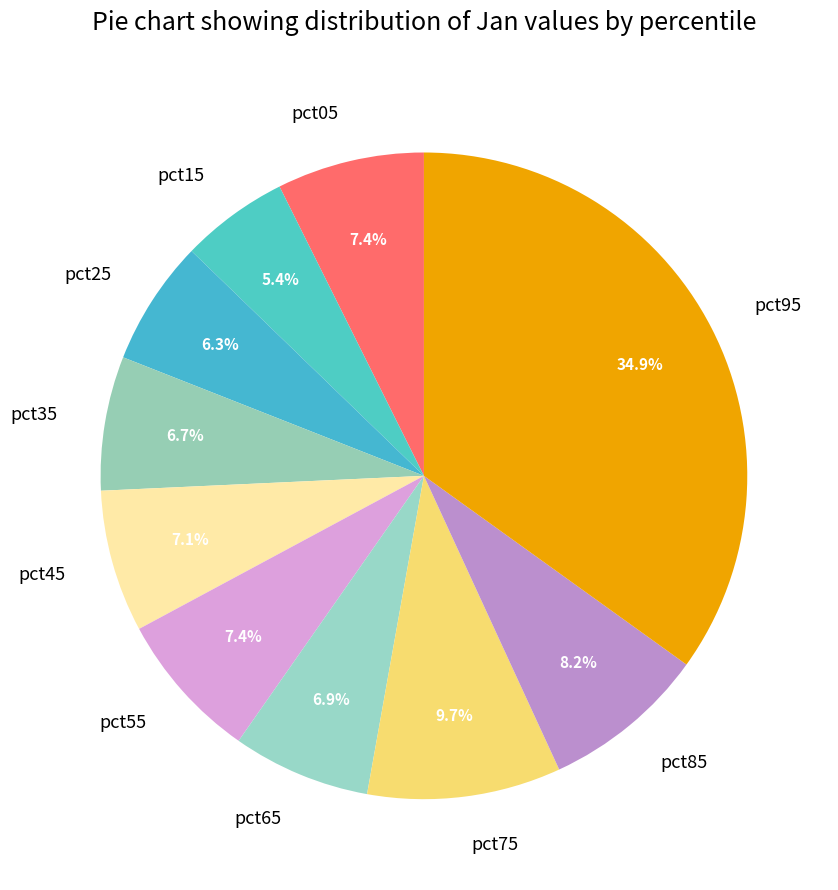

Do pct25 and pct75 together represent more than half of the pie?

No